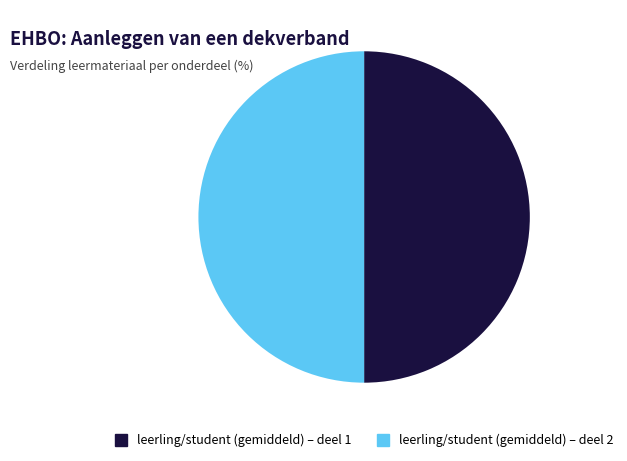

Do leerling/student (gemiddeld) – deel 1 and leerling/student (gemiddeld) – deel 2 together represent more than half of the pie?

Yes